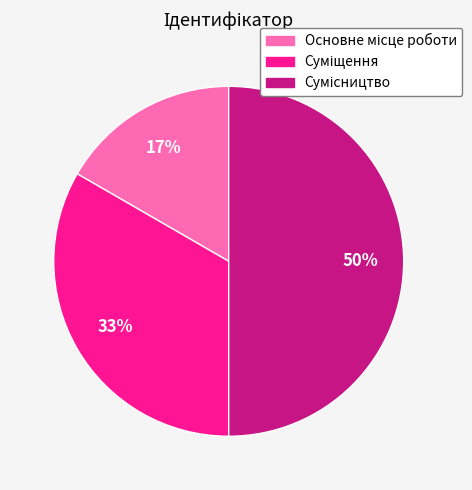

To the nearest percent, what is the difference between the largest and smallest slice percentages?

33%